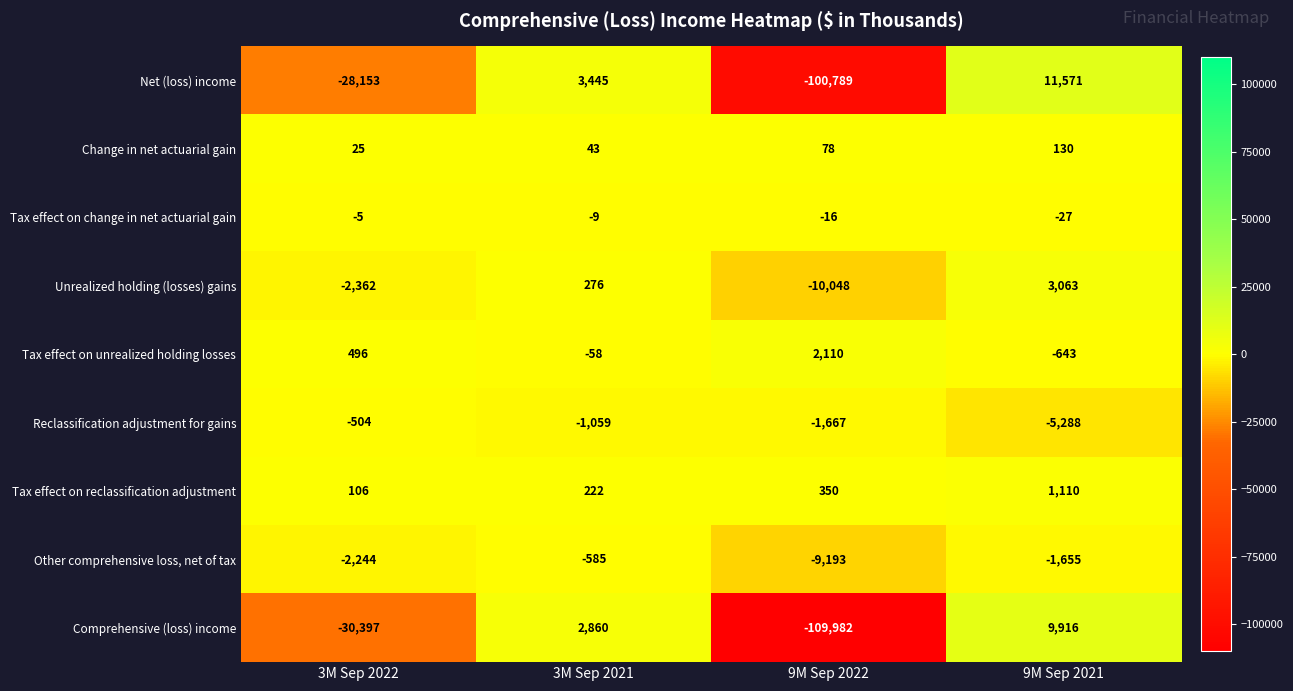

What is the difference between the maximum and minimum values in the Net (loss) income series?

112360